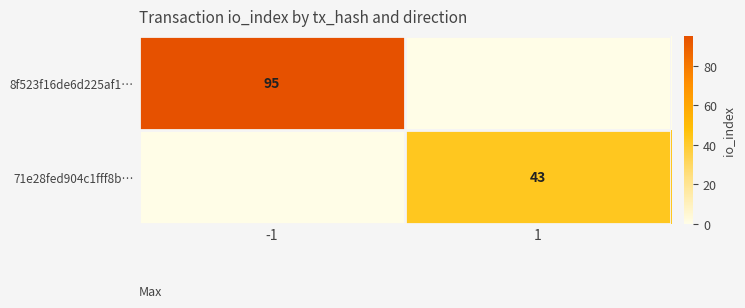

The value of 71e28fed904c1fff8b… at 1 is 43. True or false?

True